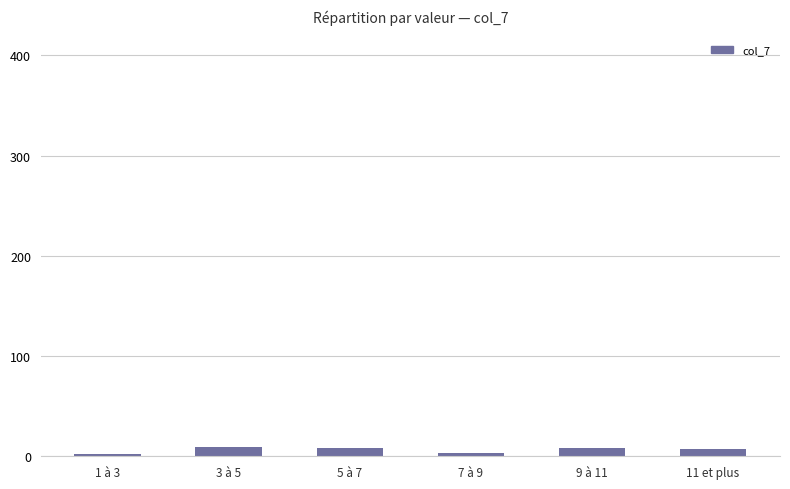

True or false: the data shows 8 at 5 à 7.

True